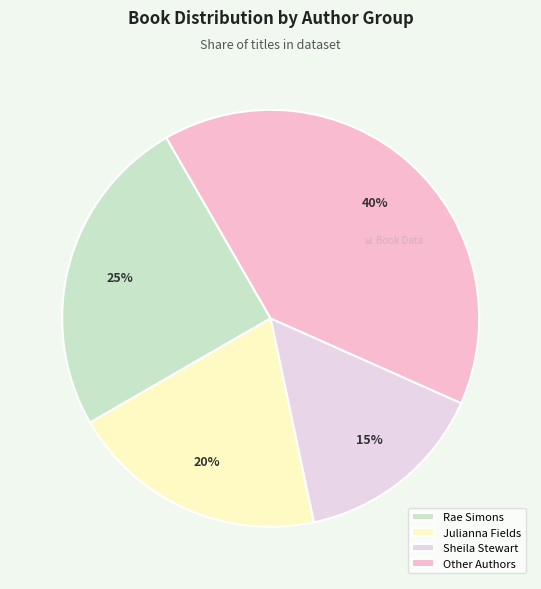

Is it true that Other Authors is 48% of the pie?

False